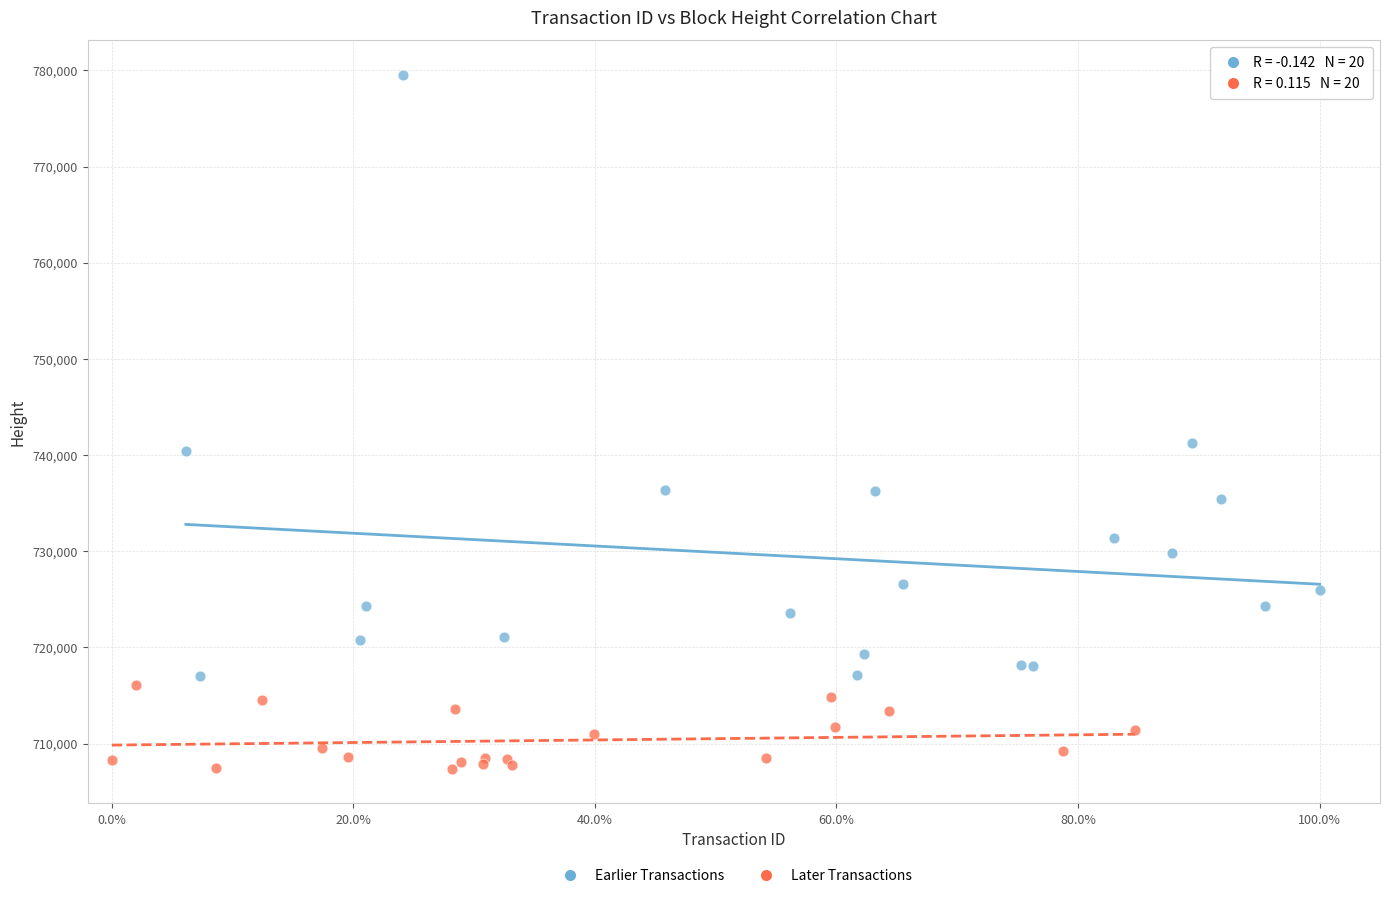

Which series contains the lowest Y value?

Later Transactions